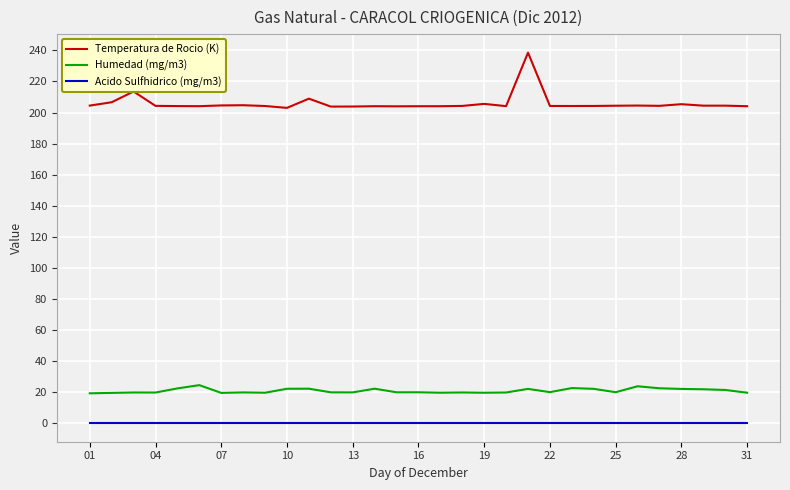

At how many categories does at least one series exceed 19?

31